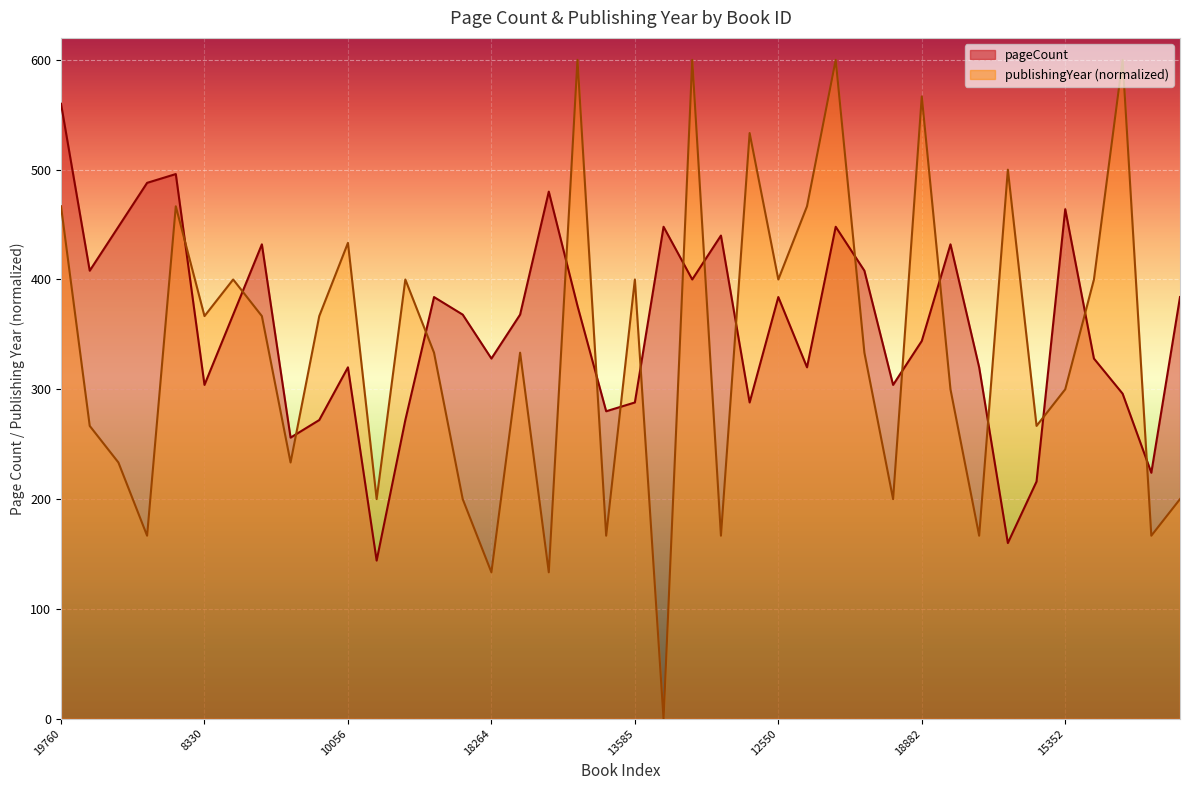

What is the difference between the maximum and minimum values in the publishingYear series?

600.0